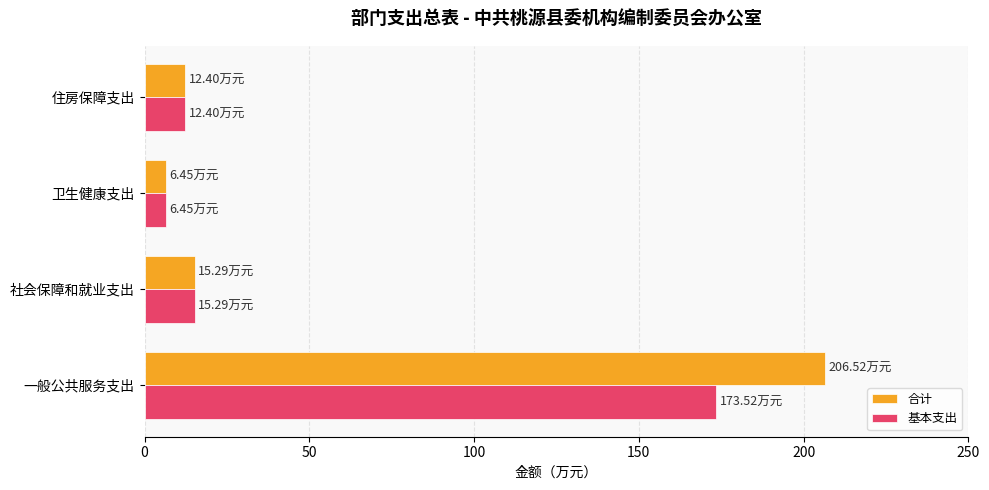

Which category has the lowest value across all series?

卫生健康支出